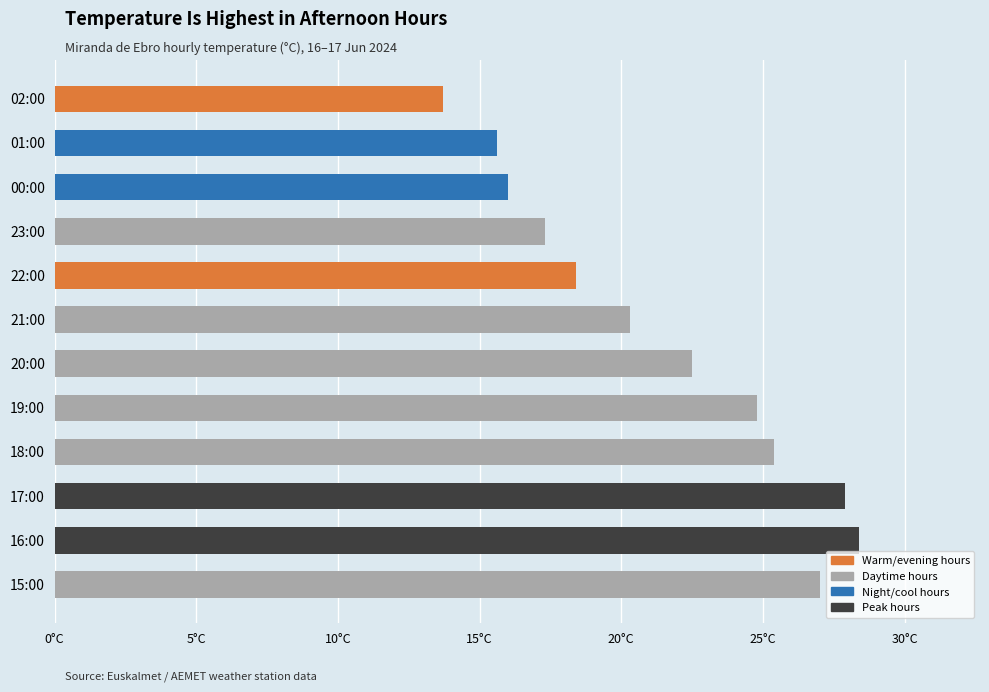

Does the chart contain any negative values?

No